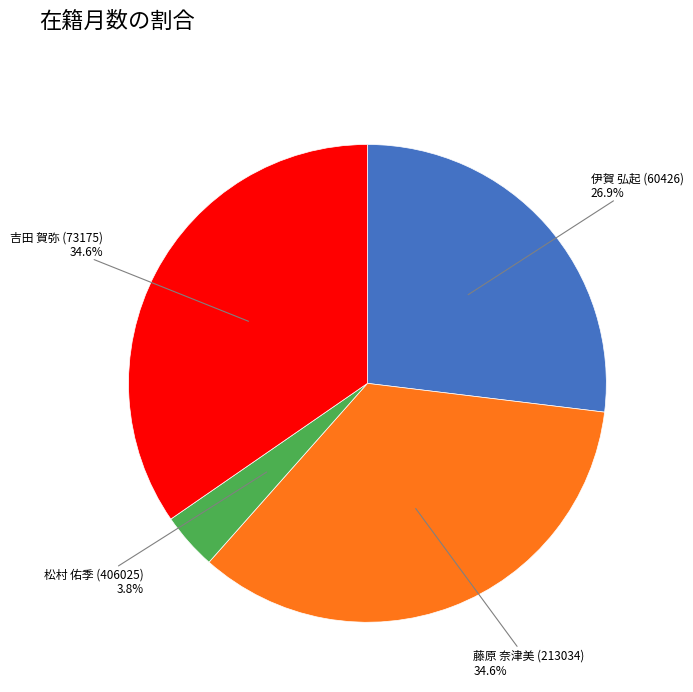

Is there any slice that represents more than half of the pie?

No